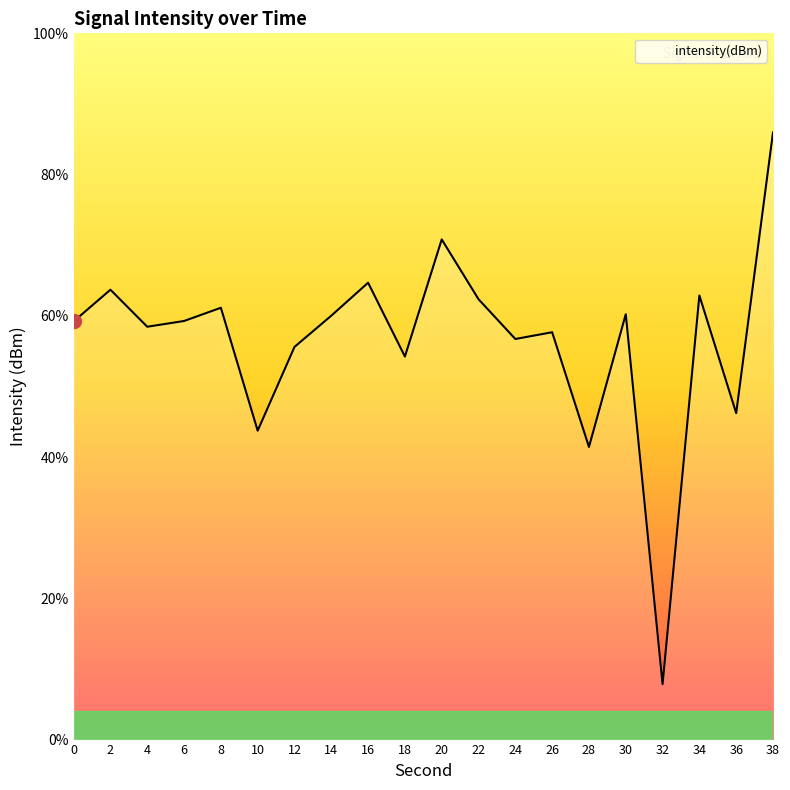

Is this an area chart (filled region under the line)?

No